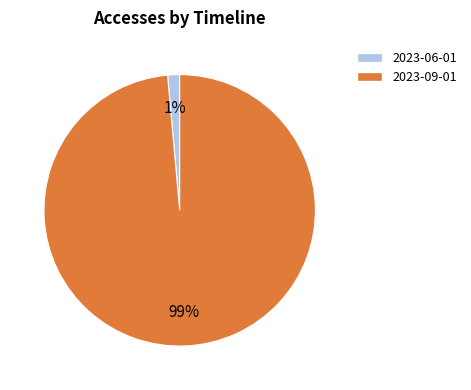

How many slices are in this pie chart?

2